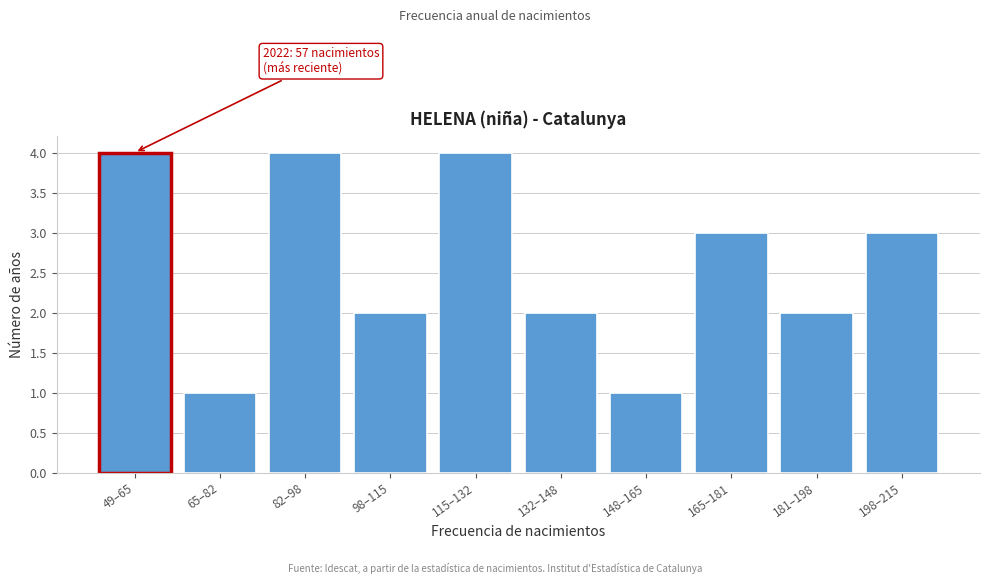

Reading left to right, what are all the values shown in this chart?

4	1	4	2	4	2	1	3	2	3